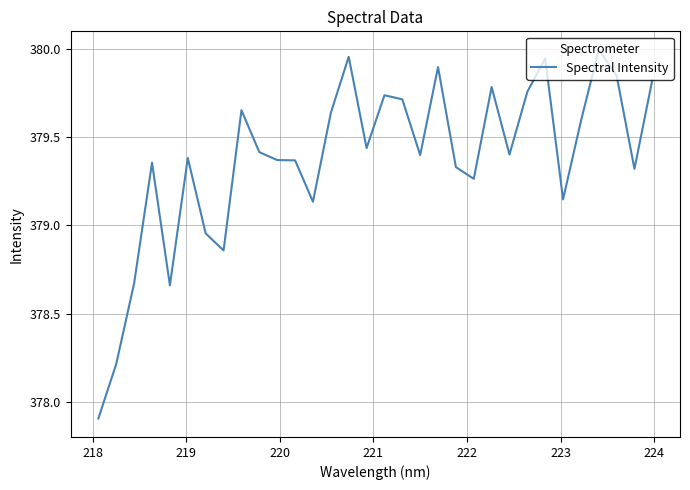

What is the smallest value displayed?

377.9